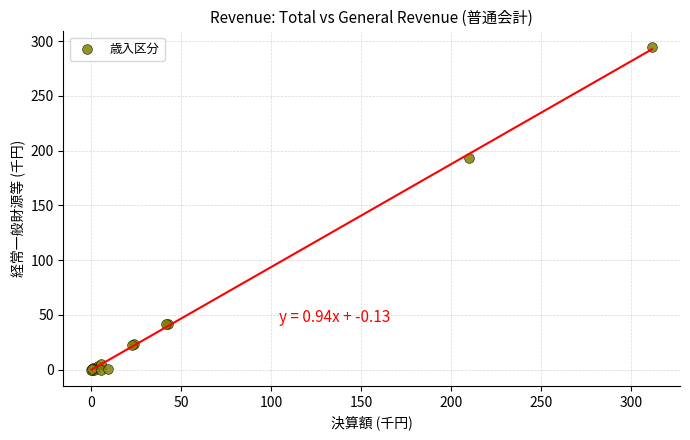

What Y value in the scatter plot is closest to 147?

193.6